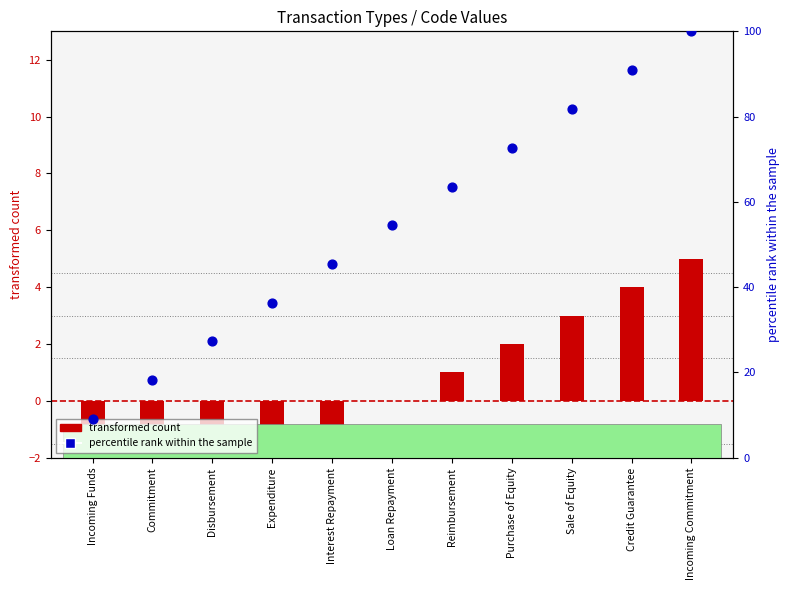

Which series has the largest total across all categories?

percentile rank within the sample